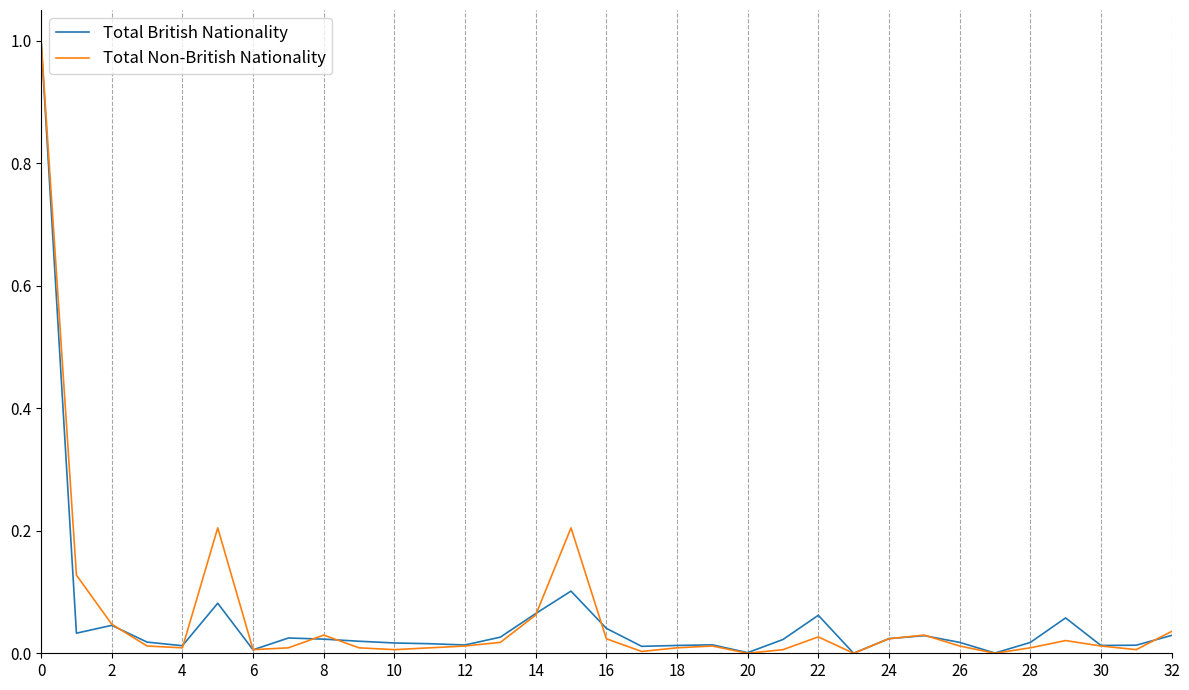

What is the maximum value shown in the chart?

1.0